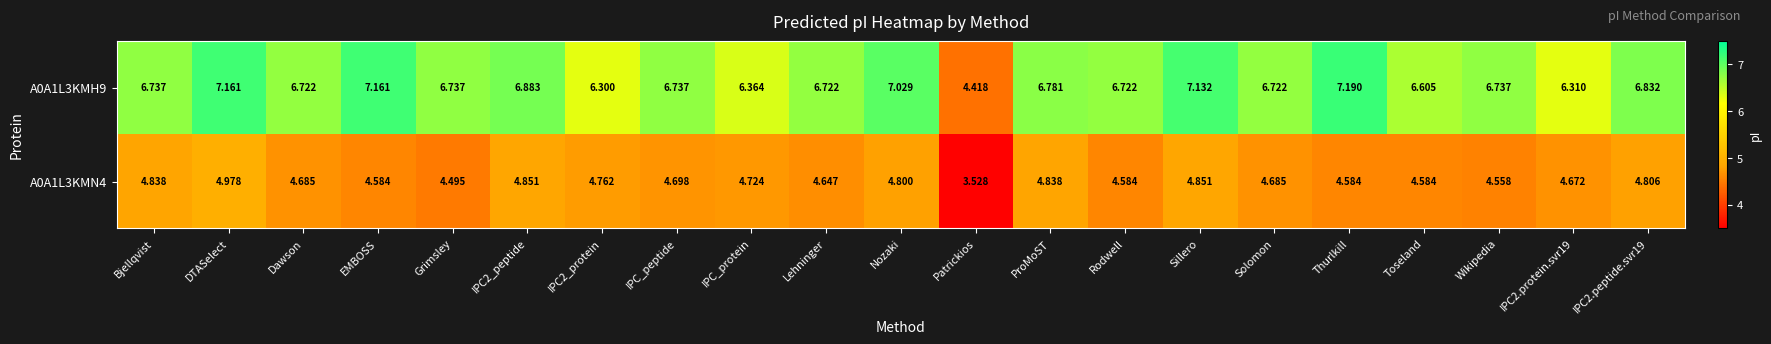

How many data points does each series have?

21